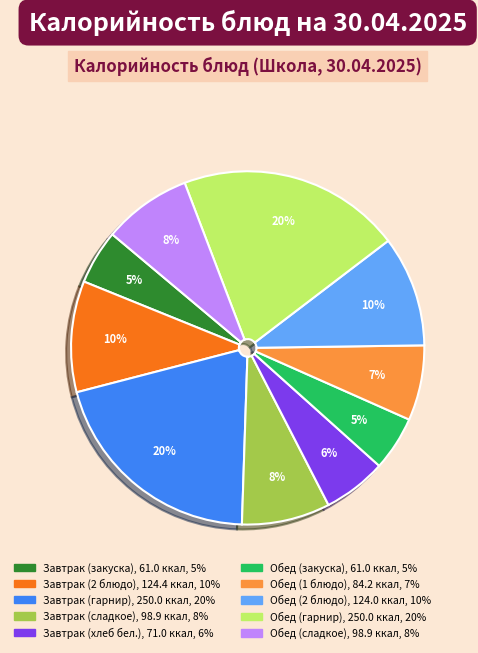

Approximately how many times larger is the value at Обед (закуска) compared to Завтрак (сладкое)?

0.6